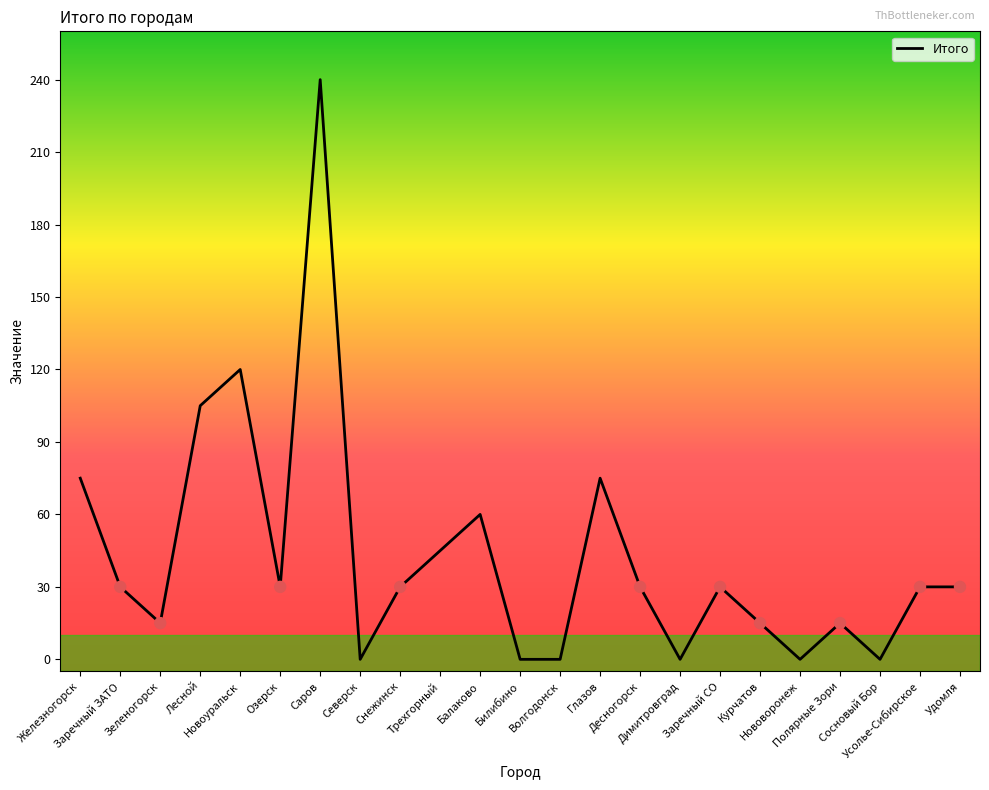

What is the change in value from Снежинск to Волгодонск?

-30